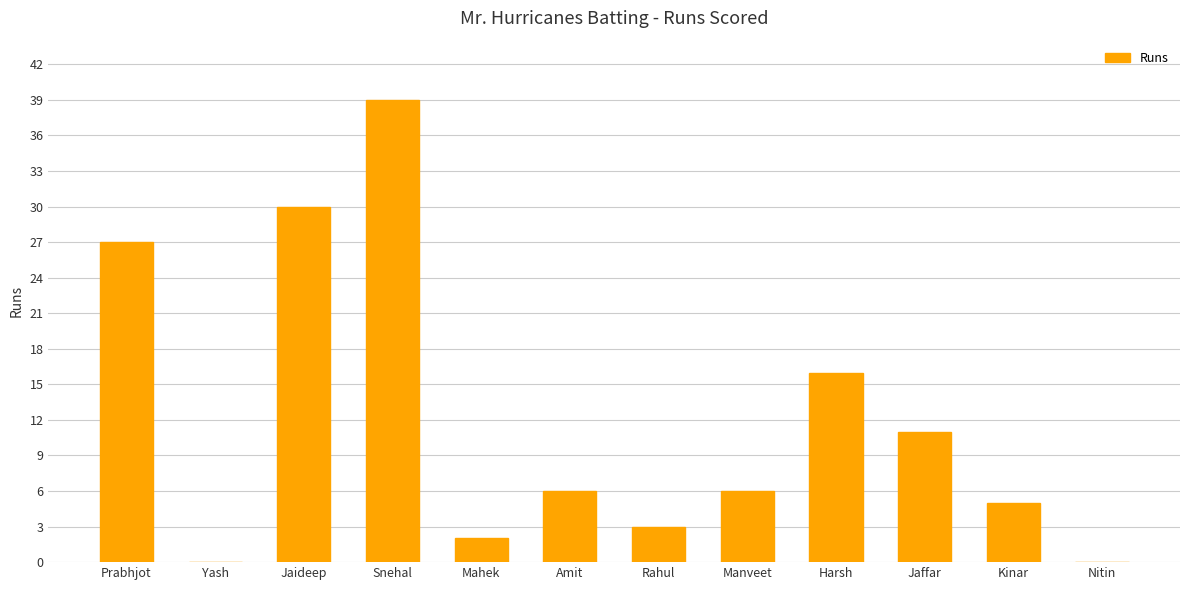

What is the change in value from Mahek to Rahul?

+1